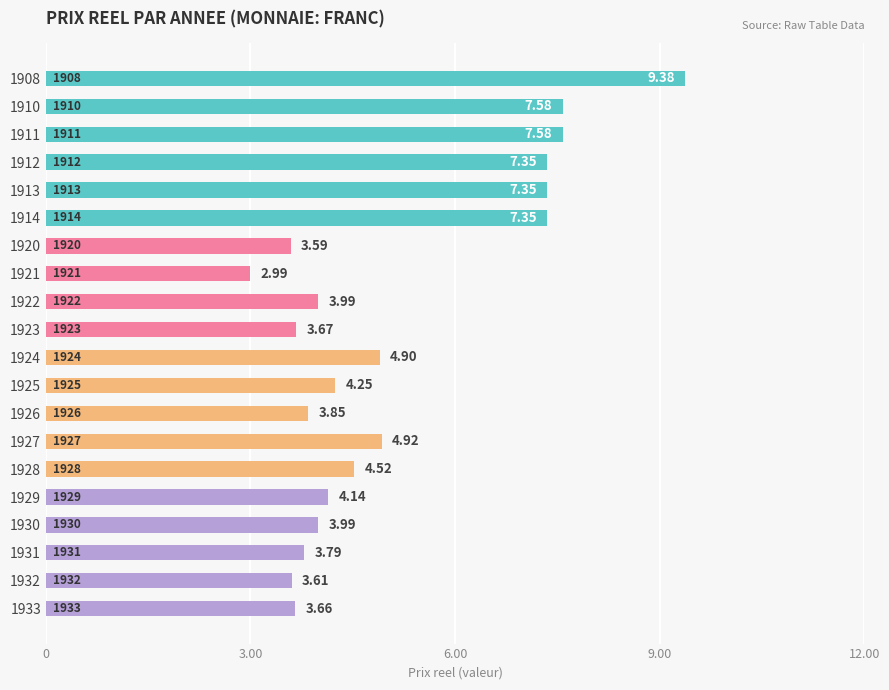

Between 1925 and 1908, which is larger?

1908